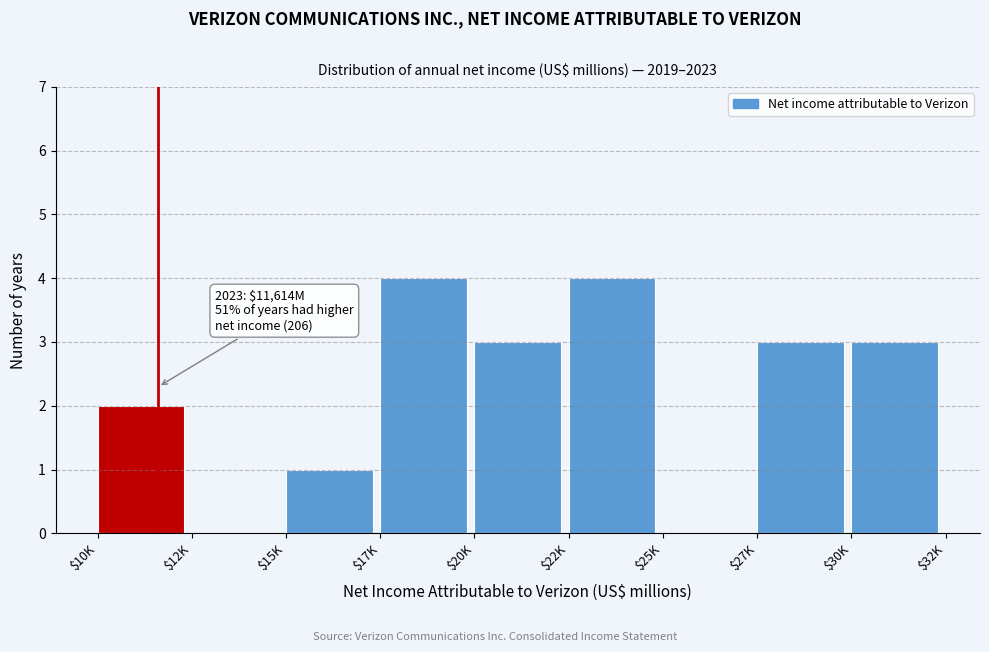

What is the sum of all values?

20